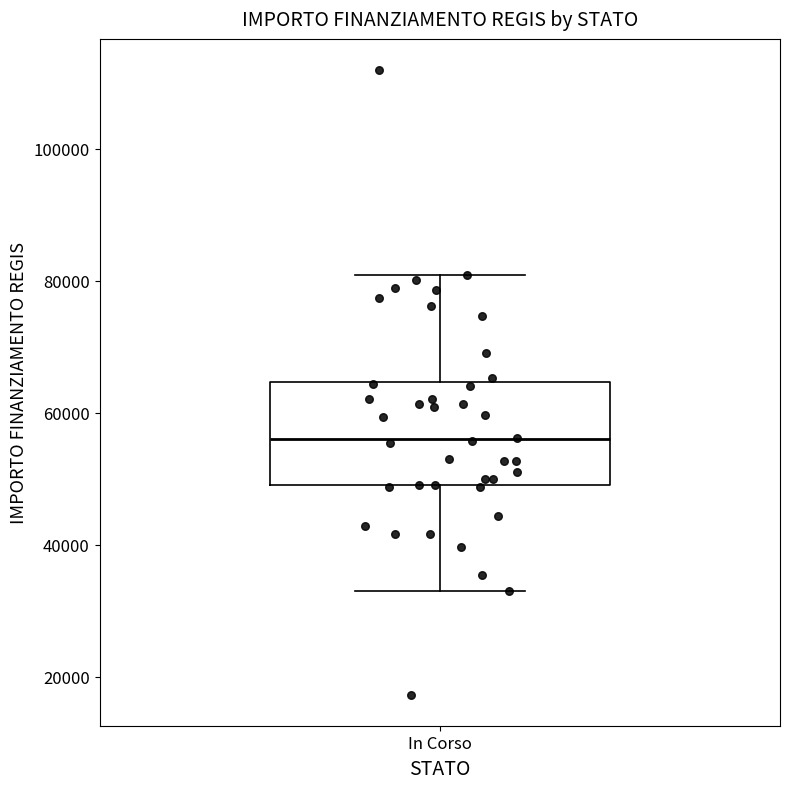

Where does the lower whisker of the box for In Corso end on the y-axis? The values are not printed on the chart, so give them approximately, as read against the axis.

32000